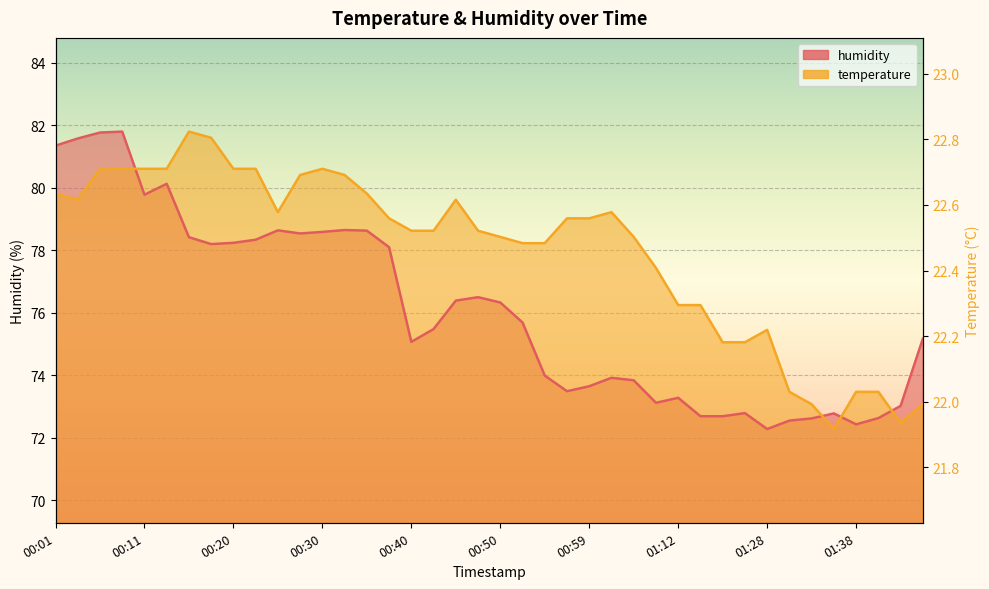

The humidity series shows 78.3 at 00:23. True or false?

True